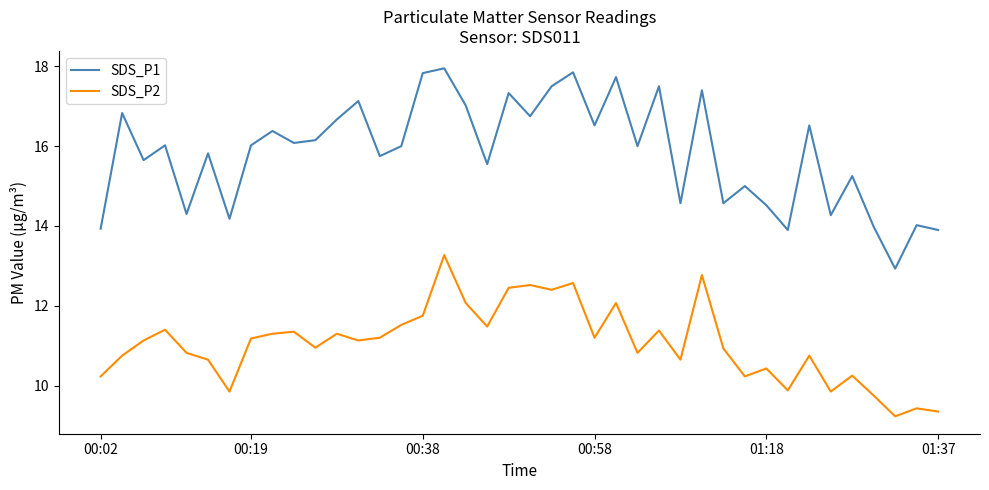

Rank the series by their average value, from highest to lowest.

SDS_P1, SDS_P2